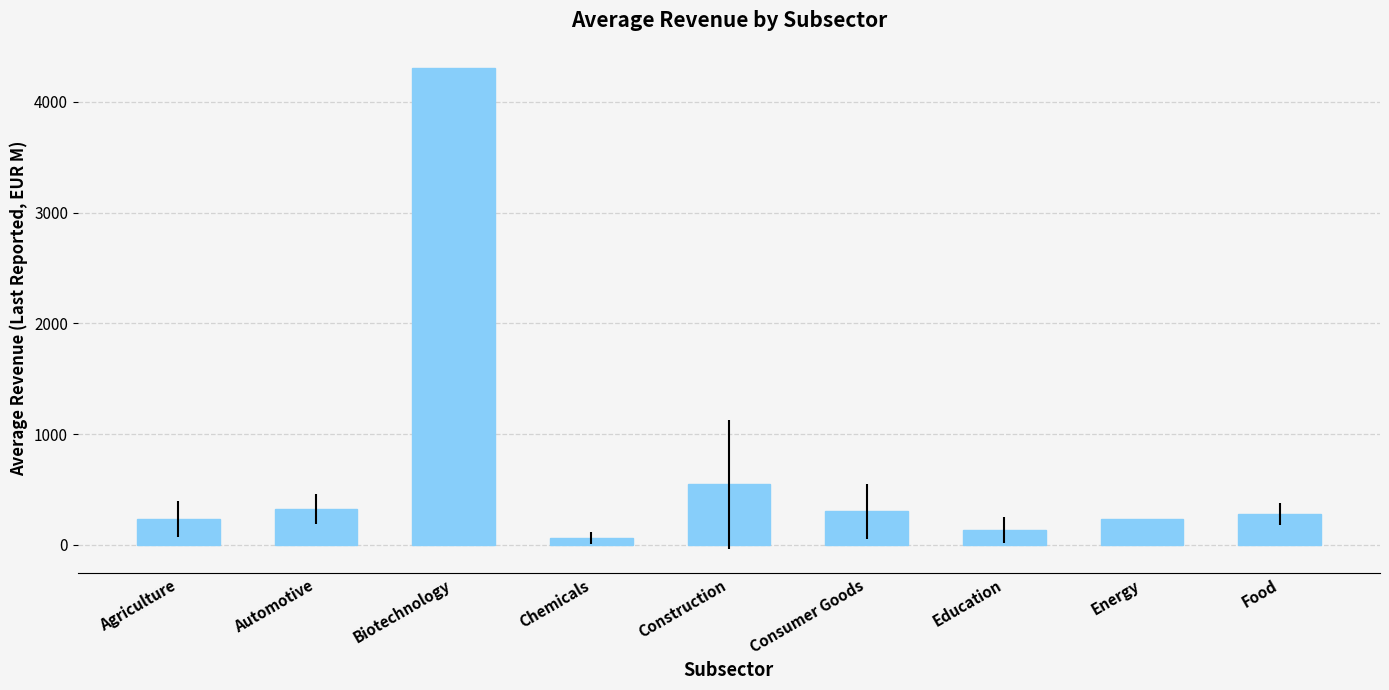

The value at Food is 279.7. True or false?

True